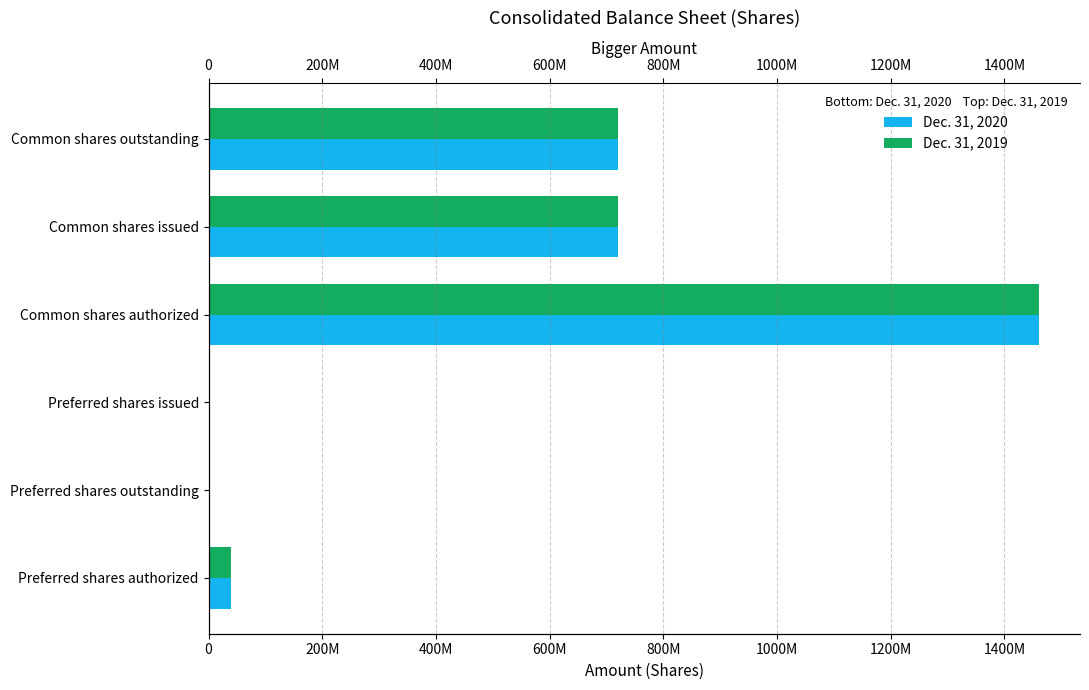

Are the bars grouped side by side (vs. stacked)?

Yes